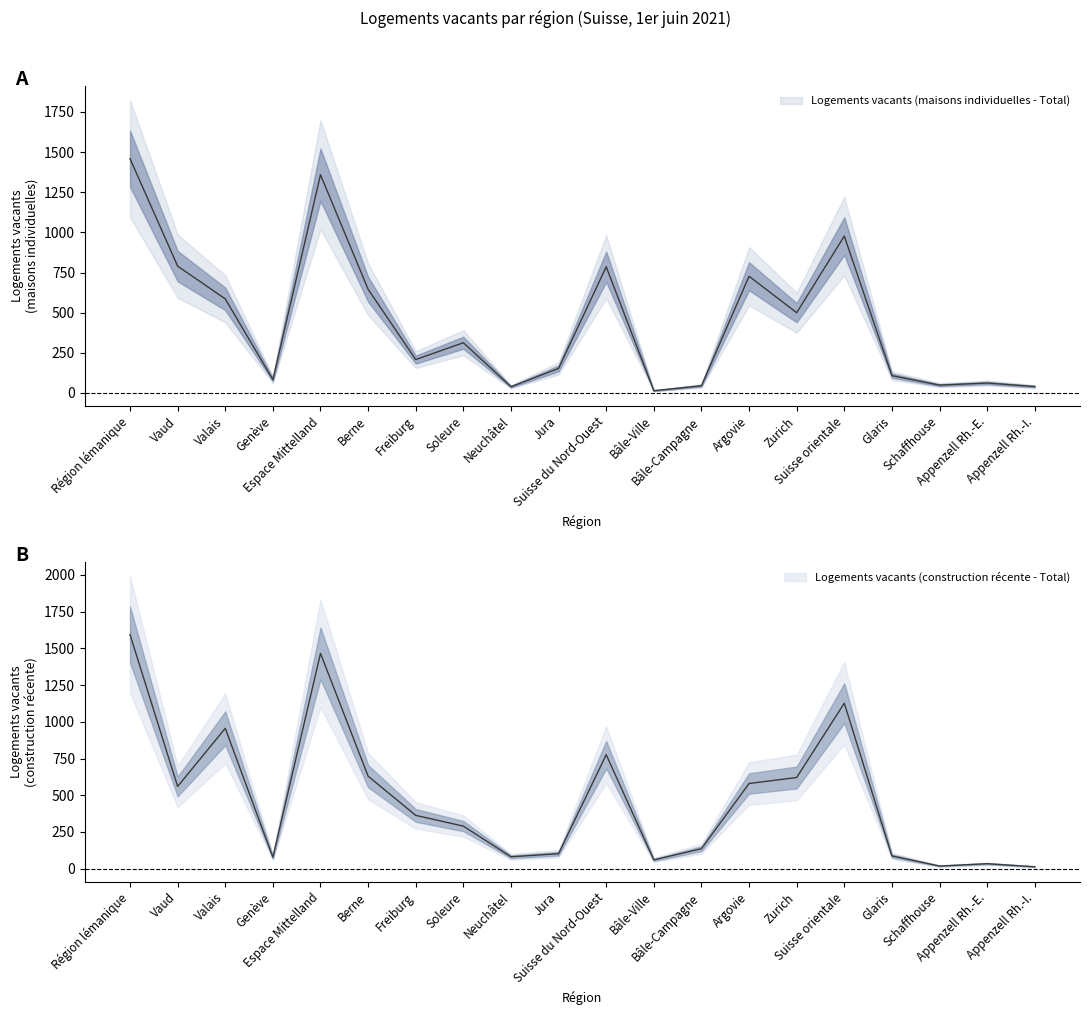

Does the chart display data point markers on the line(s)?

No